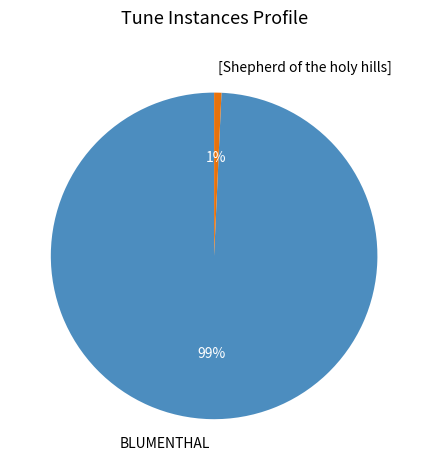

Is there a majority slice in this chart?

Yes